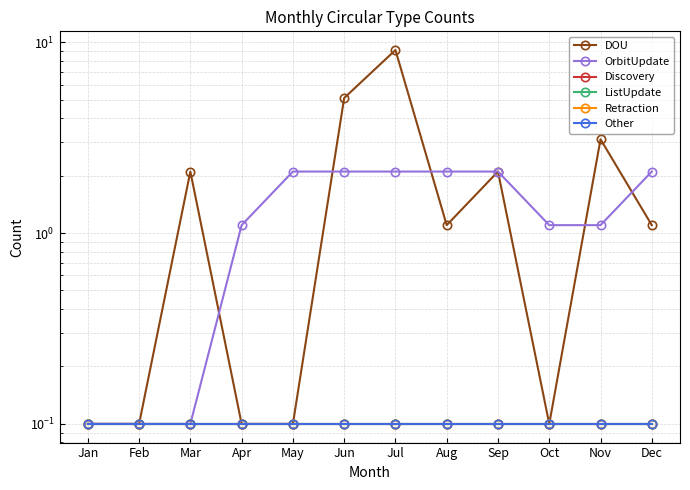

At how many categories does at least one series exceed 8?

1